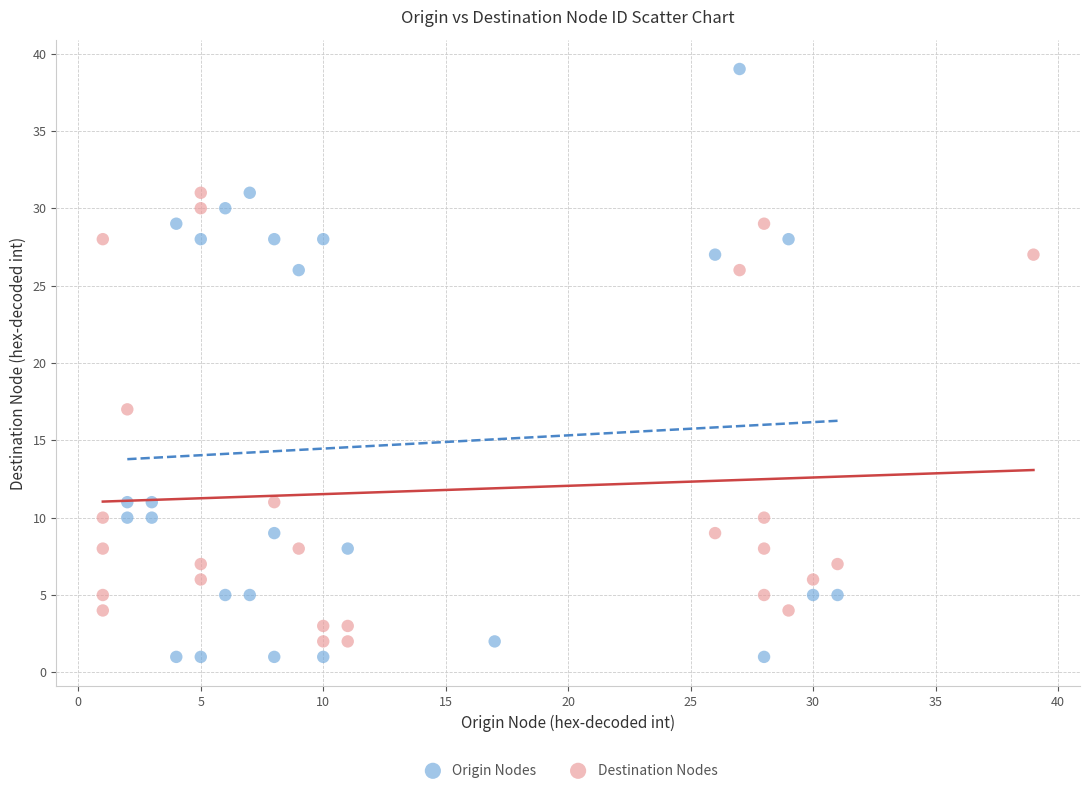

Which series contains the lowest Y value?

Origin Nodes